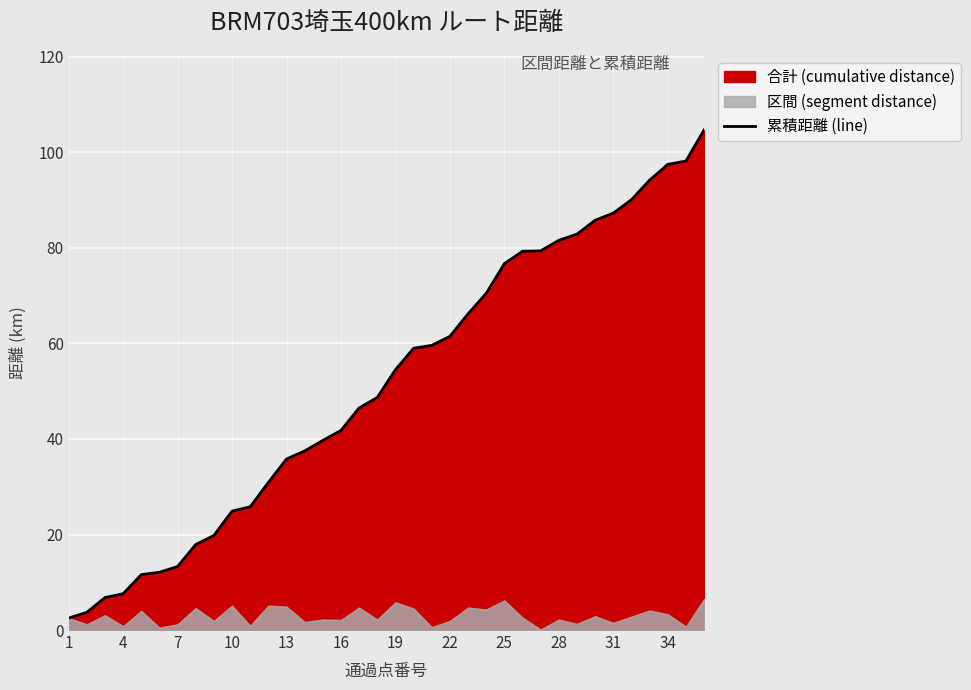

What is the minimum value for 累積距離 (line)?

2.5